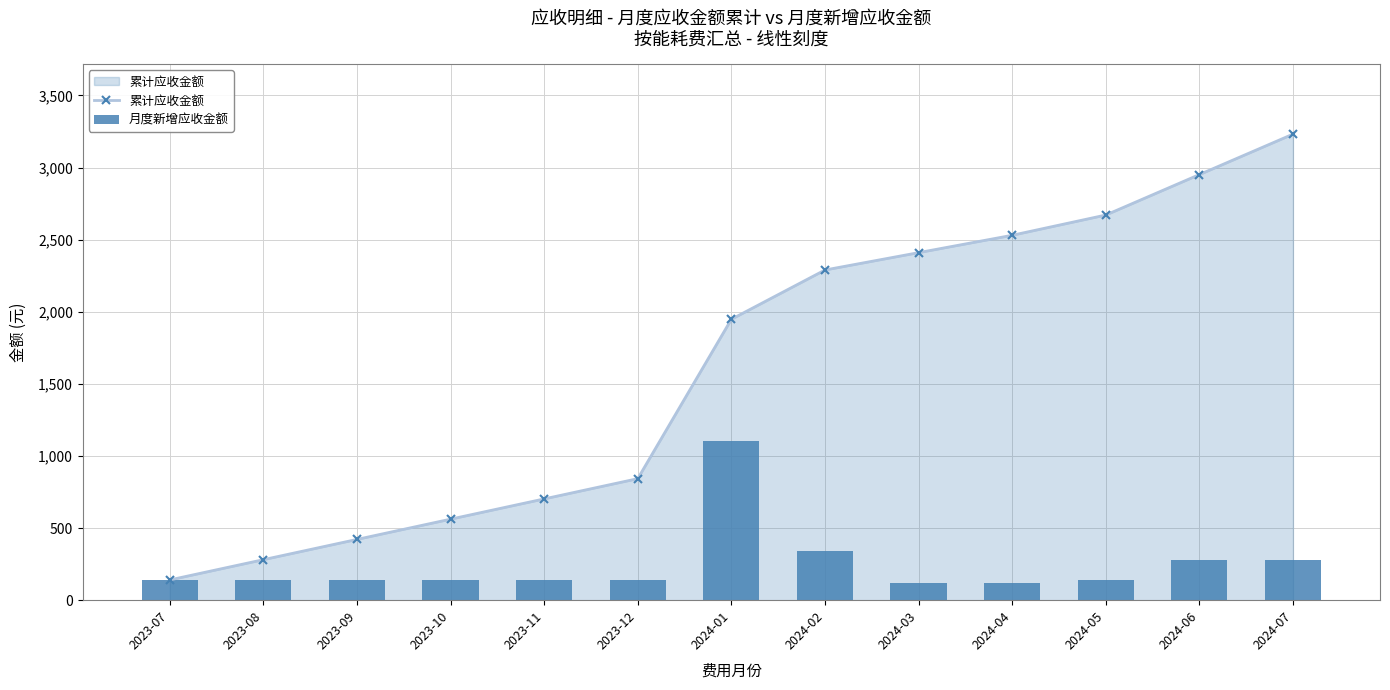

Is it true that 累计应收金额 equals 43.4 at 2023-07?

False